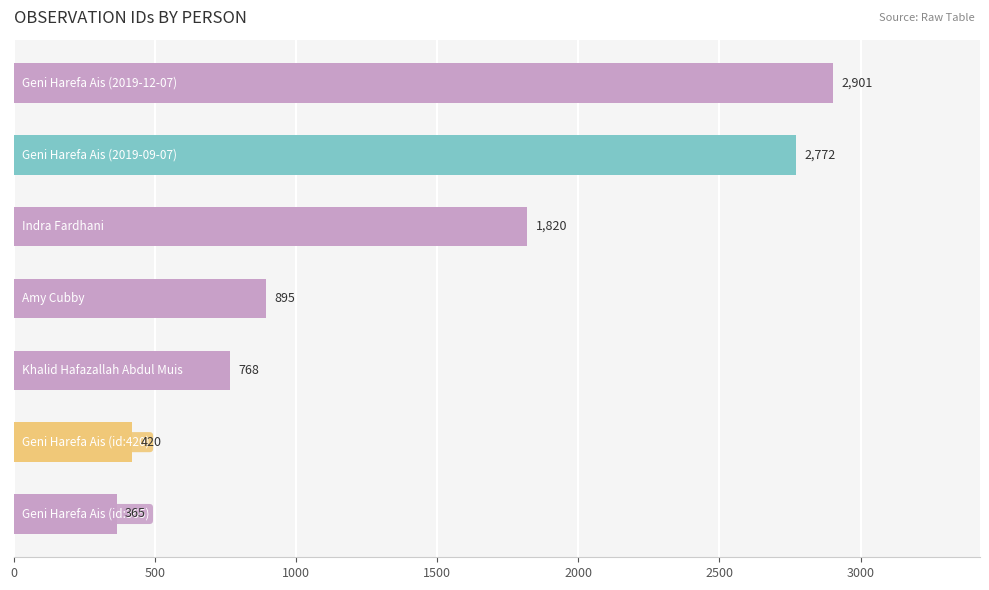

What is the difference between the second highest and minimum values?

2407